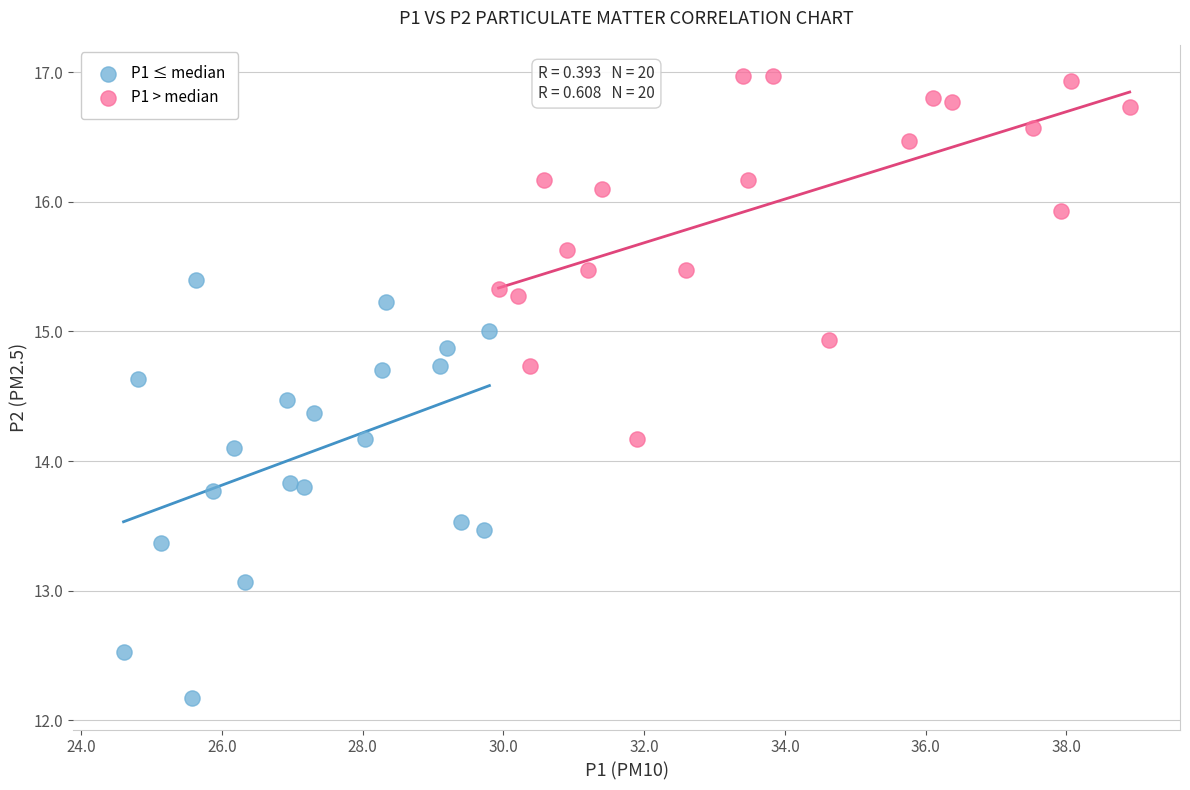

Which series has the largest Y range (max minus min)?

P1 ≤ median